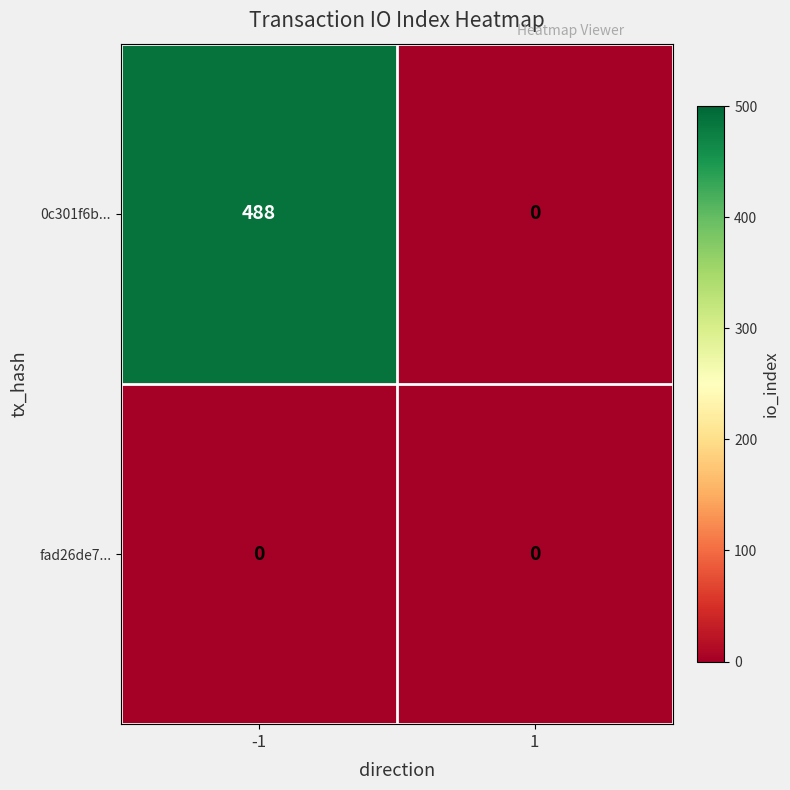

What is the maximum value for 0c301f6b...?

488